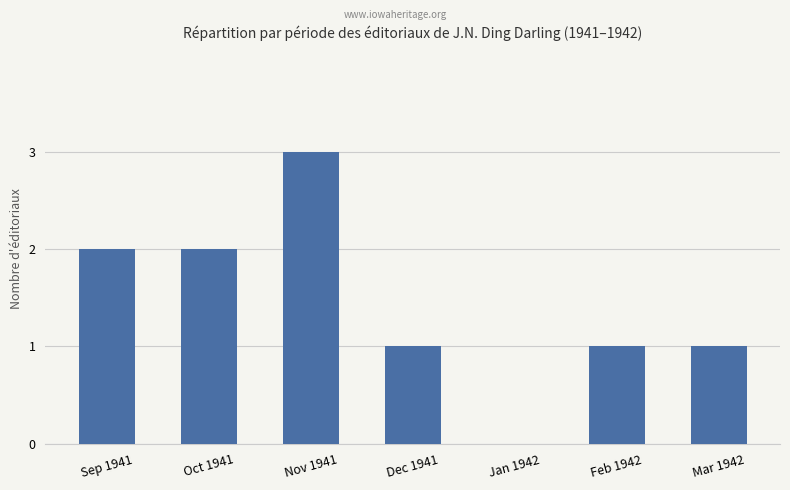

The chart shows a value of 1 at Feb 1942. True or false?

True